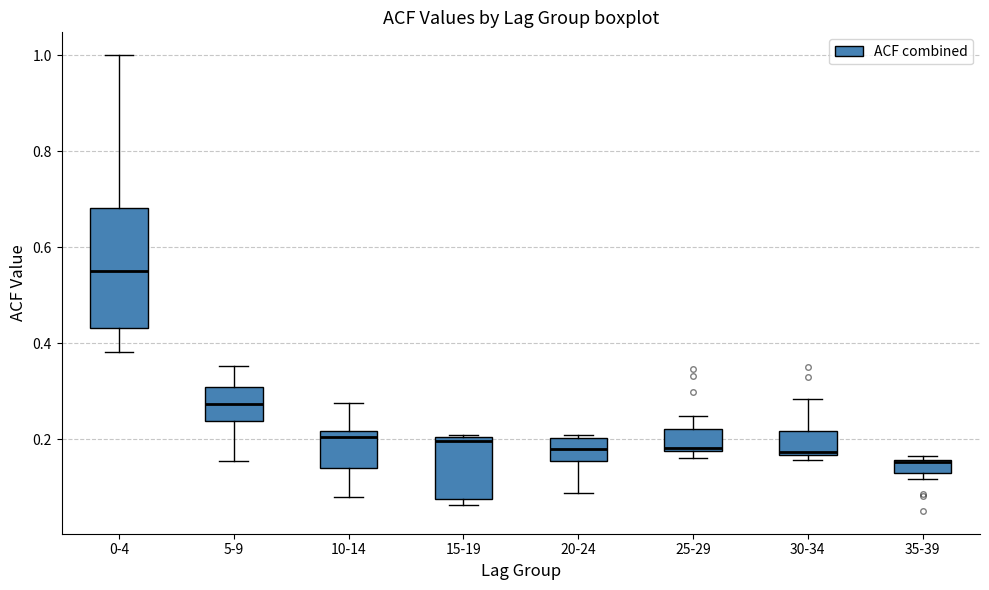

Where is the lower edge of the box for 30-34 on the y-axis? The values are not printed on the chart, so give them approximately, as read against the axis.

0.16